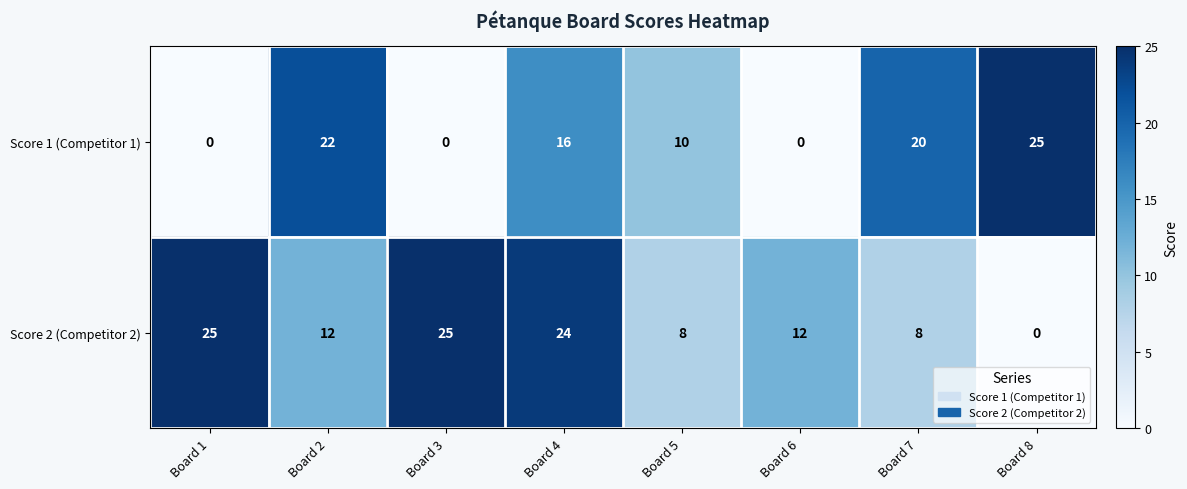

What is the spread (max minus min) of values at Board 1?

25